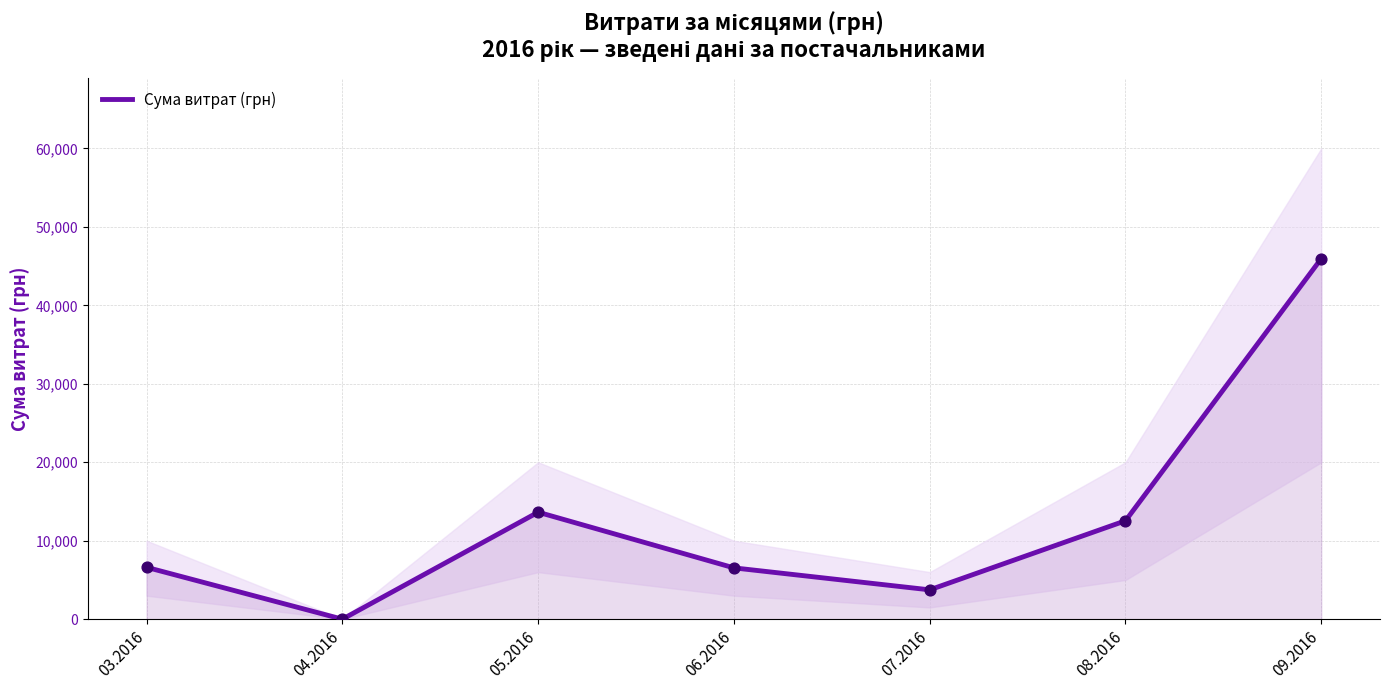

Between 06.2016 and 03.2016, which is larger?

03.2016